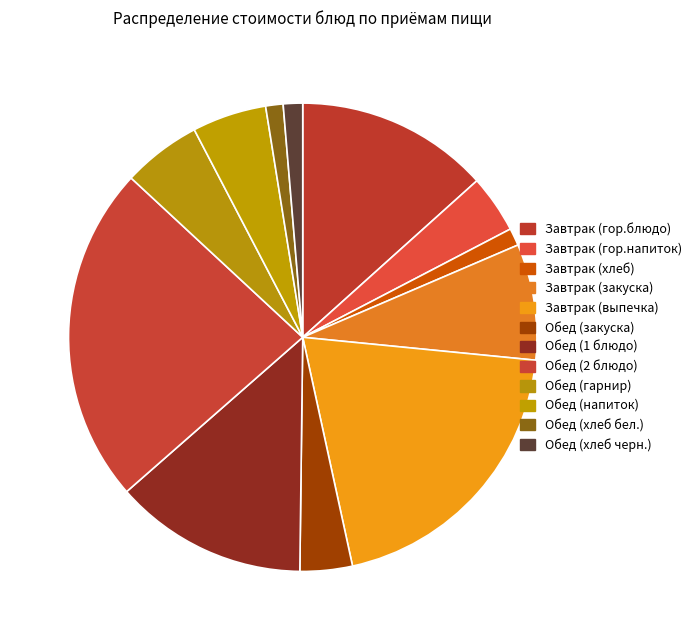

How many segments does this pie chart have?

12